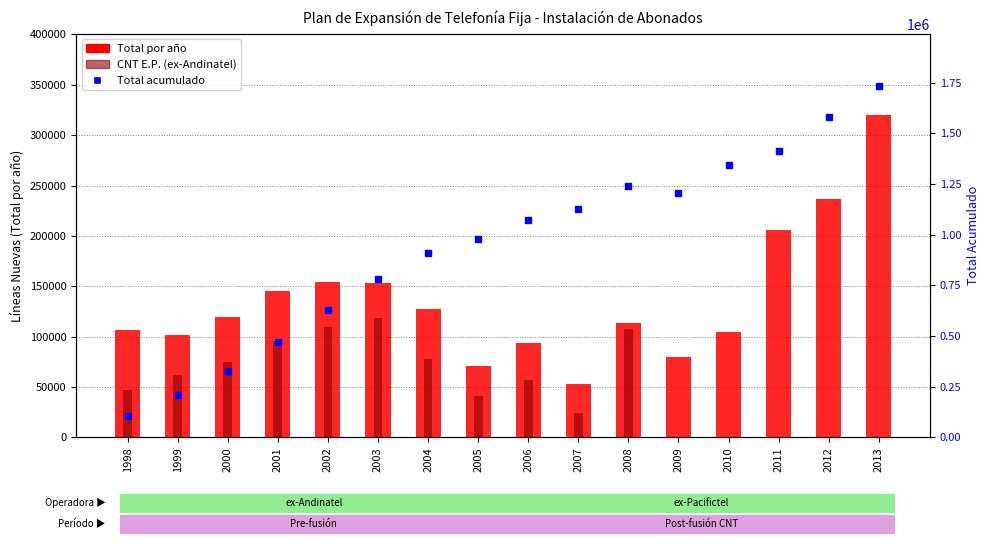

Which series changed the most between 2003 and 2004?

Total acumulado